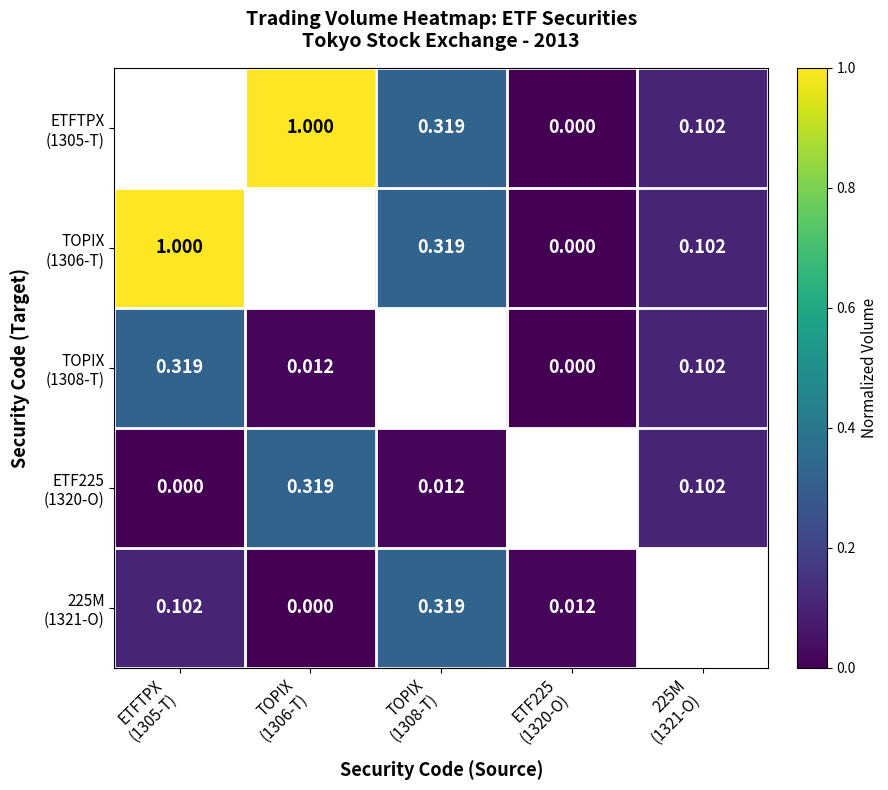

Where is ETF225 (1320-O) nearest to the value 0?

ETFTPX (1305-T)